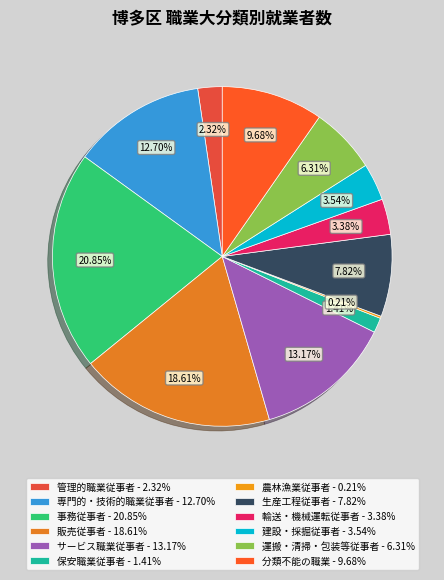

What percentage is the 管理的職業従事者 slice, to the nearest percent?

2%